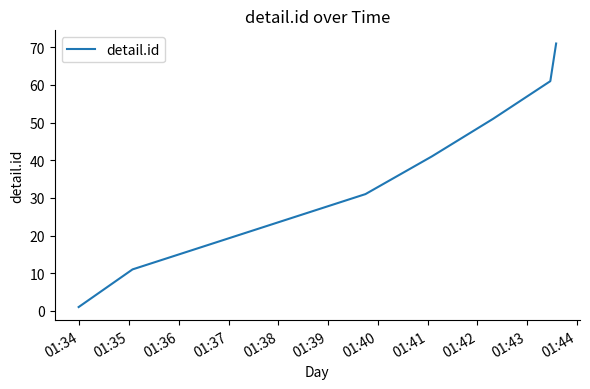

What is the average value?

38